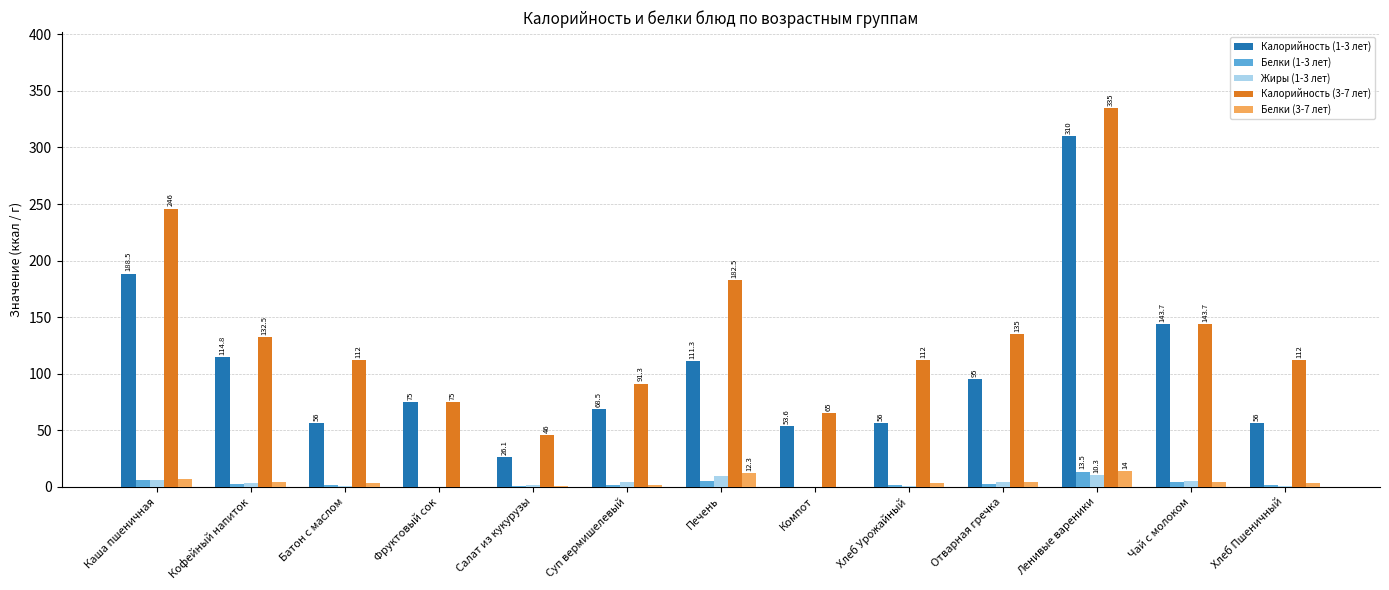

The value of Калорийность (3-7 лет) at Фруктовый сок is 75.0. True or false?

True